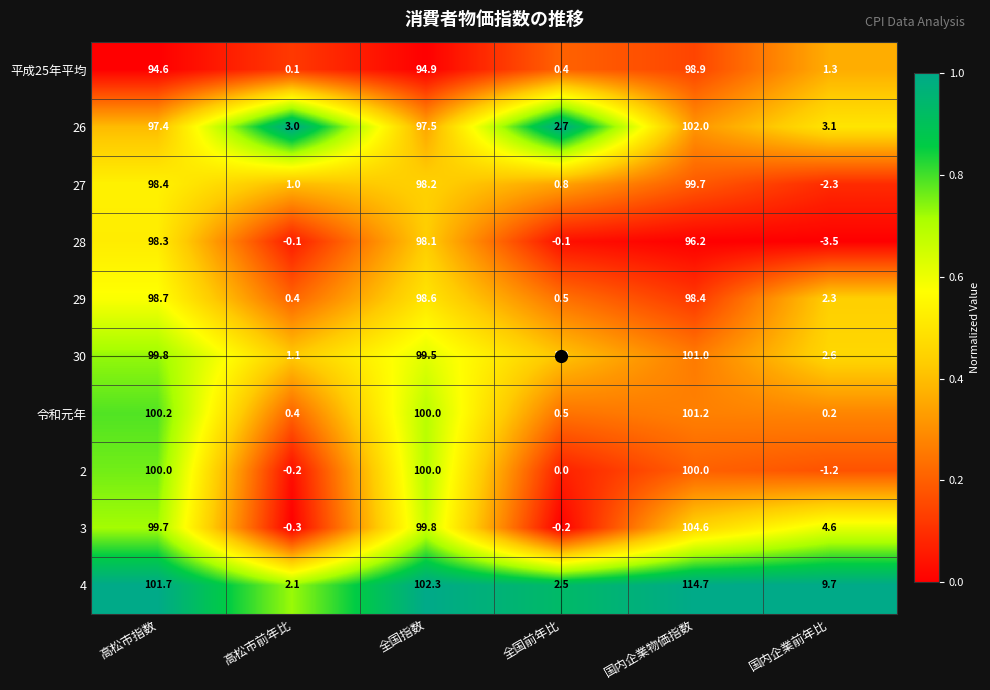

At how many categories does at least one series exceed 0?

6